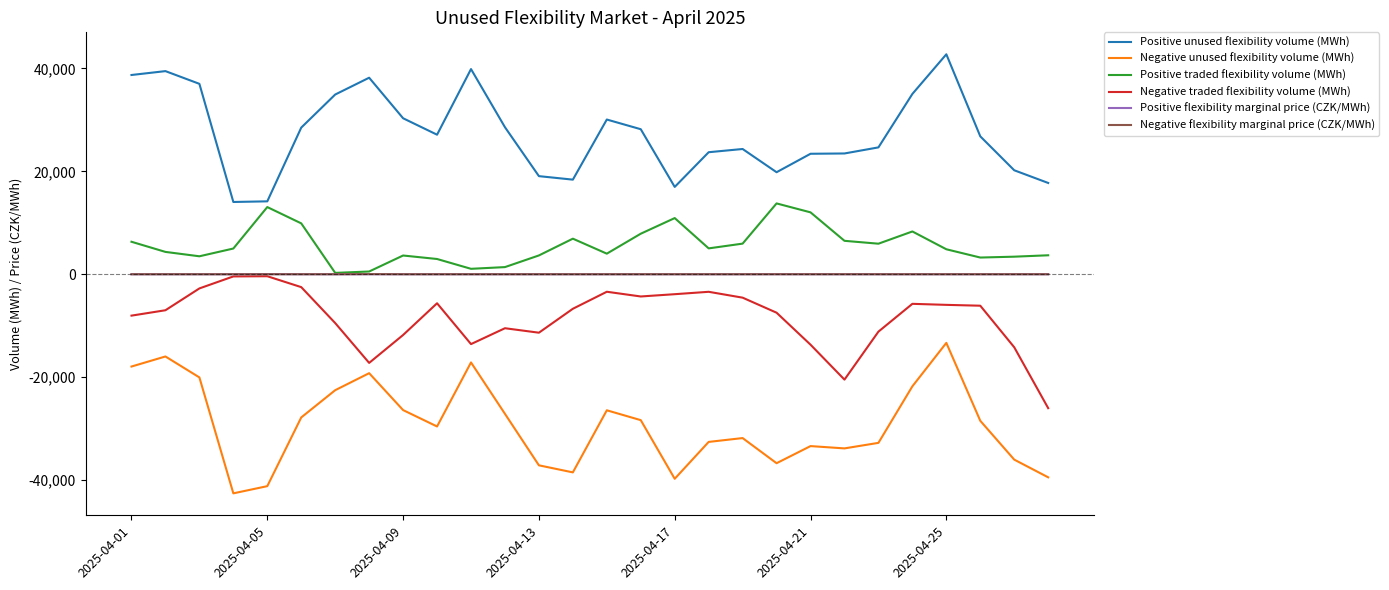

Does the chart have visible grid lines?

No